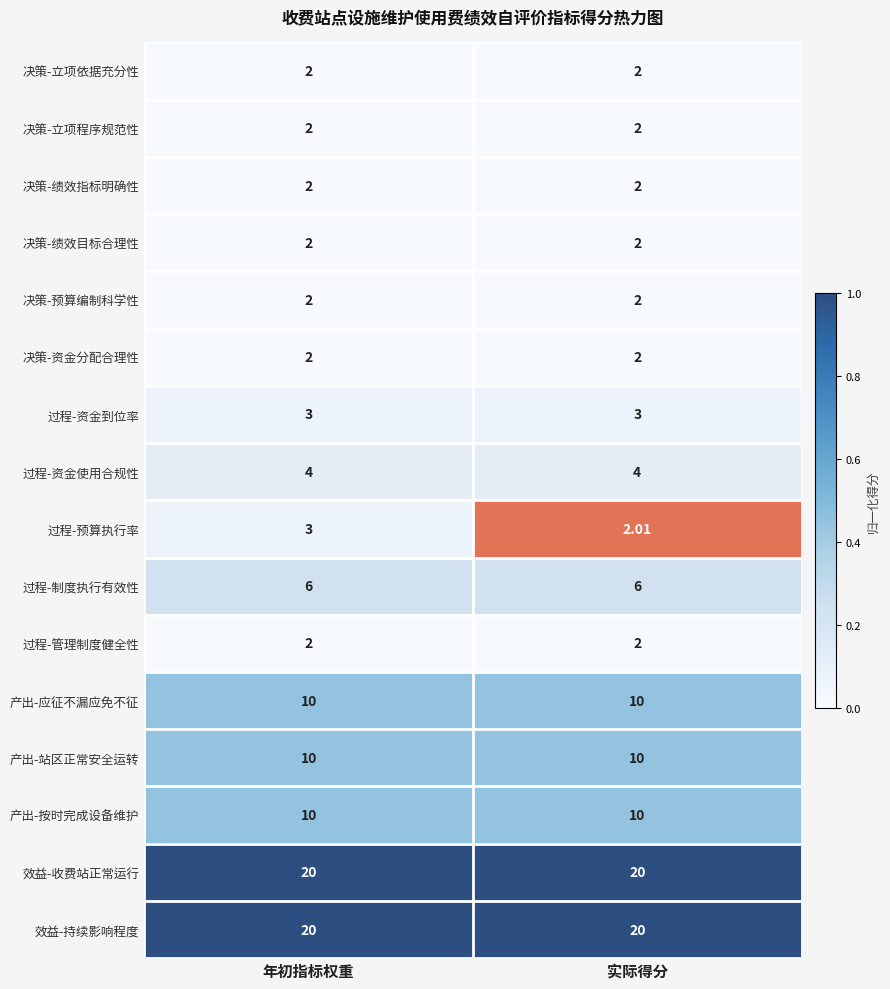

Between 年初指标权重 and 实际得分, which series saw the biggest shift?

过程-预算执行率